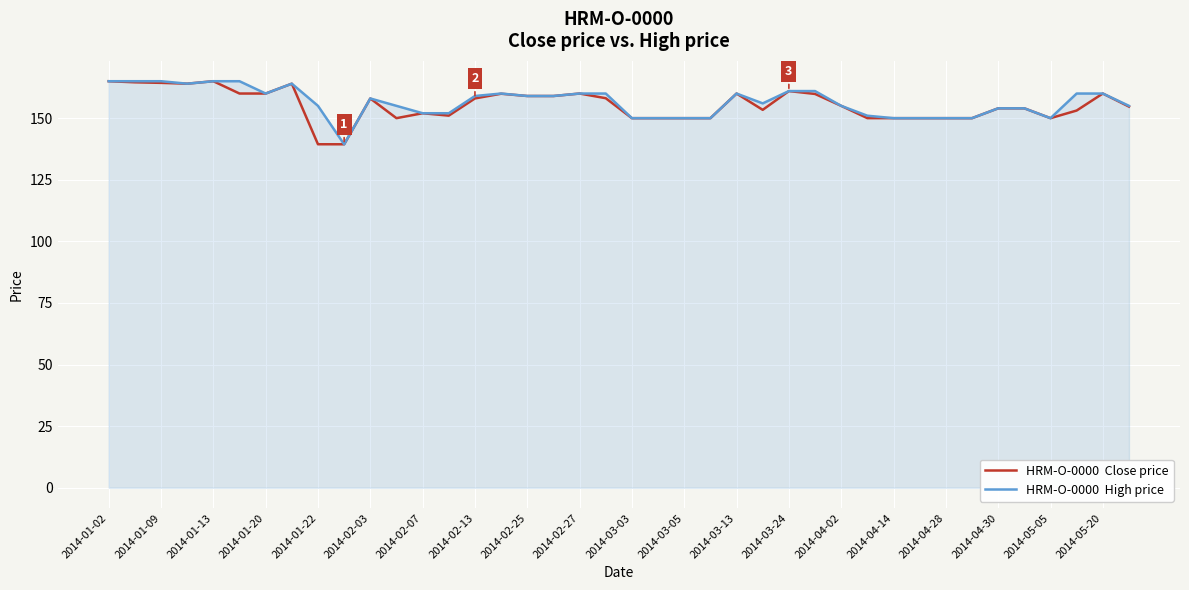

What is the smallest value displayed?

139.4